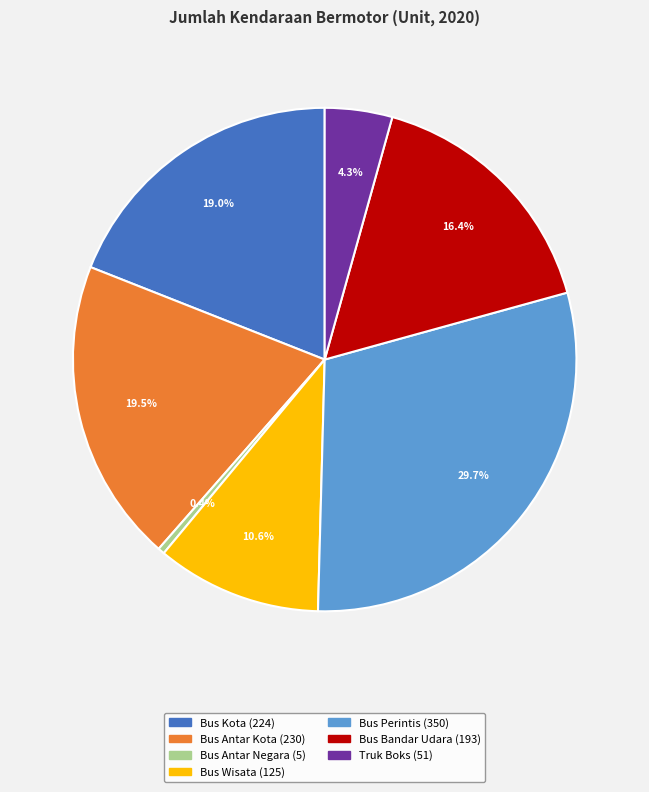

To the nearest percent, what is the combined percentage of Bus Perintis and Truk Boks?

34%